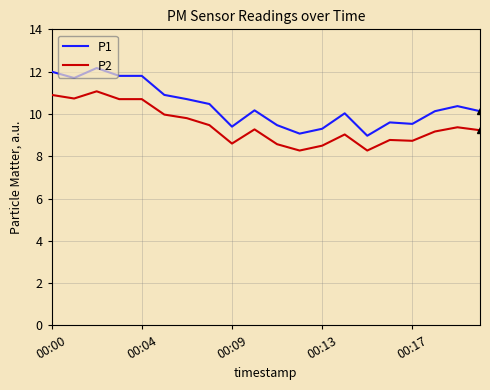

Rank the series by their average value, from highest to lowest.

P1, P2